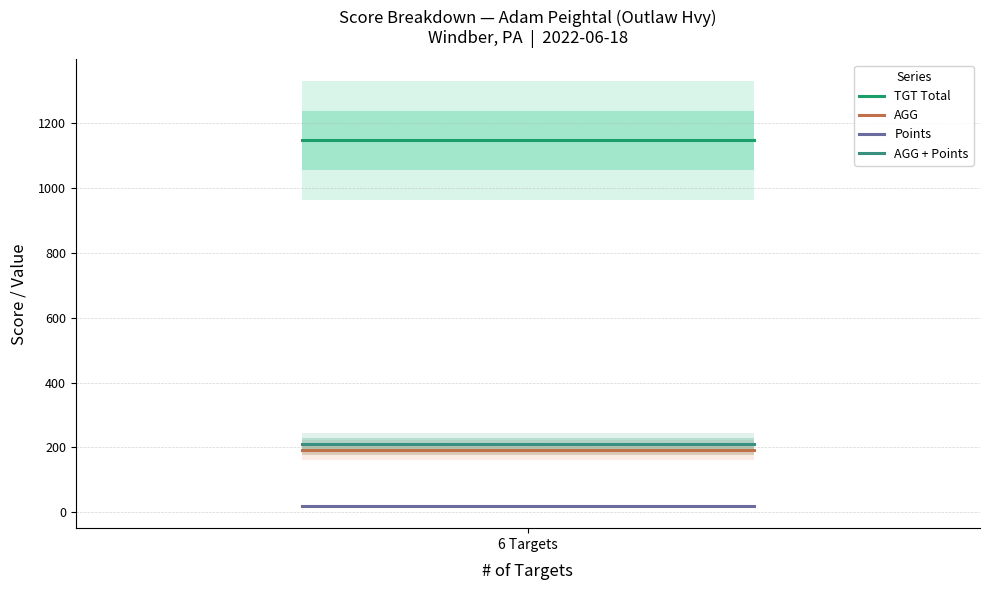

What is the maximum value shown in the chart?

1148.0